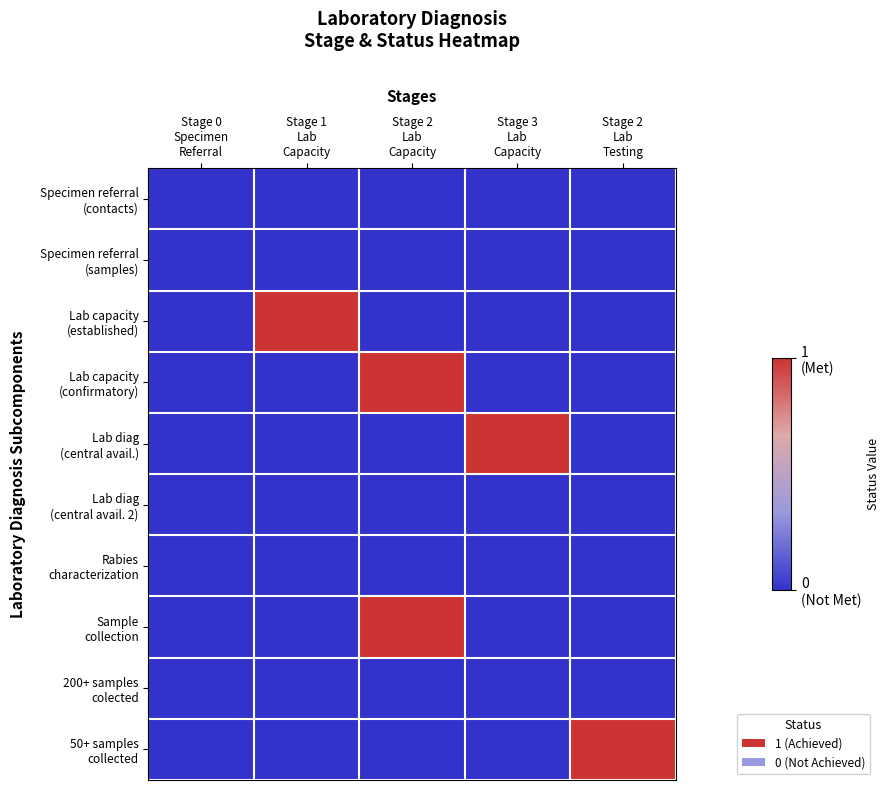

What is the difference between the highest and lowest values at Stage 3
Lab
Capacity?

1